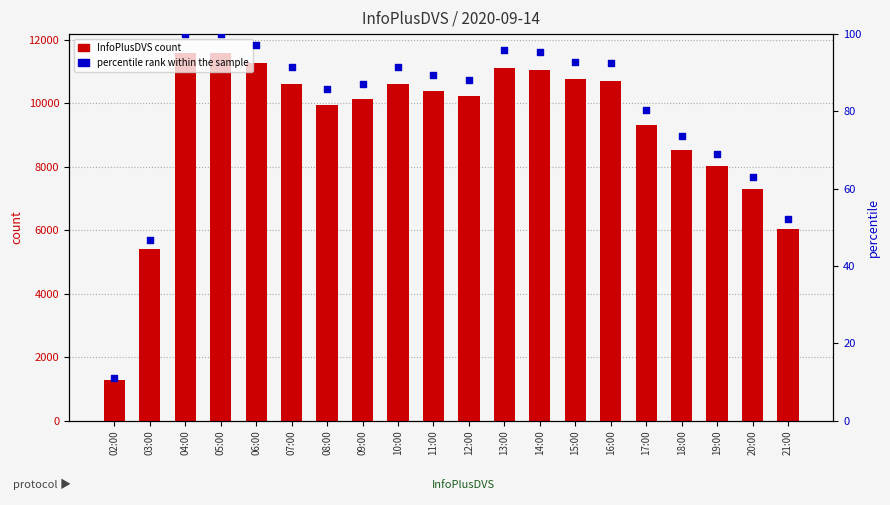

What is the total value across all series at 16:00?

10798.4